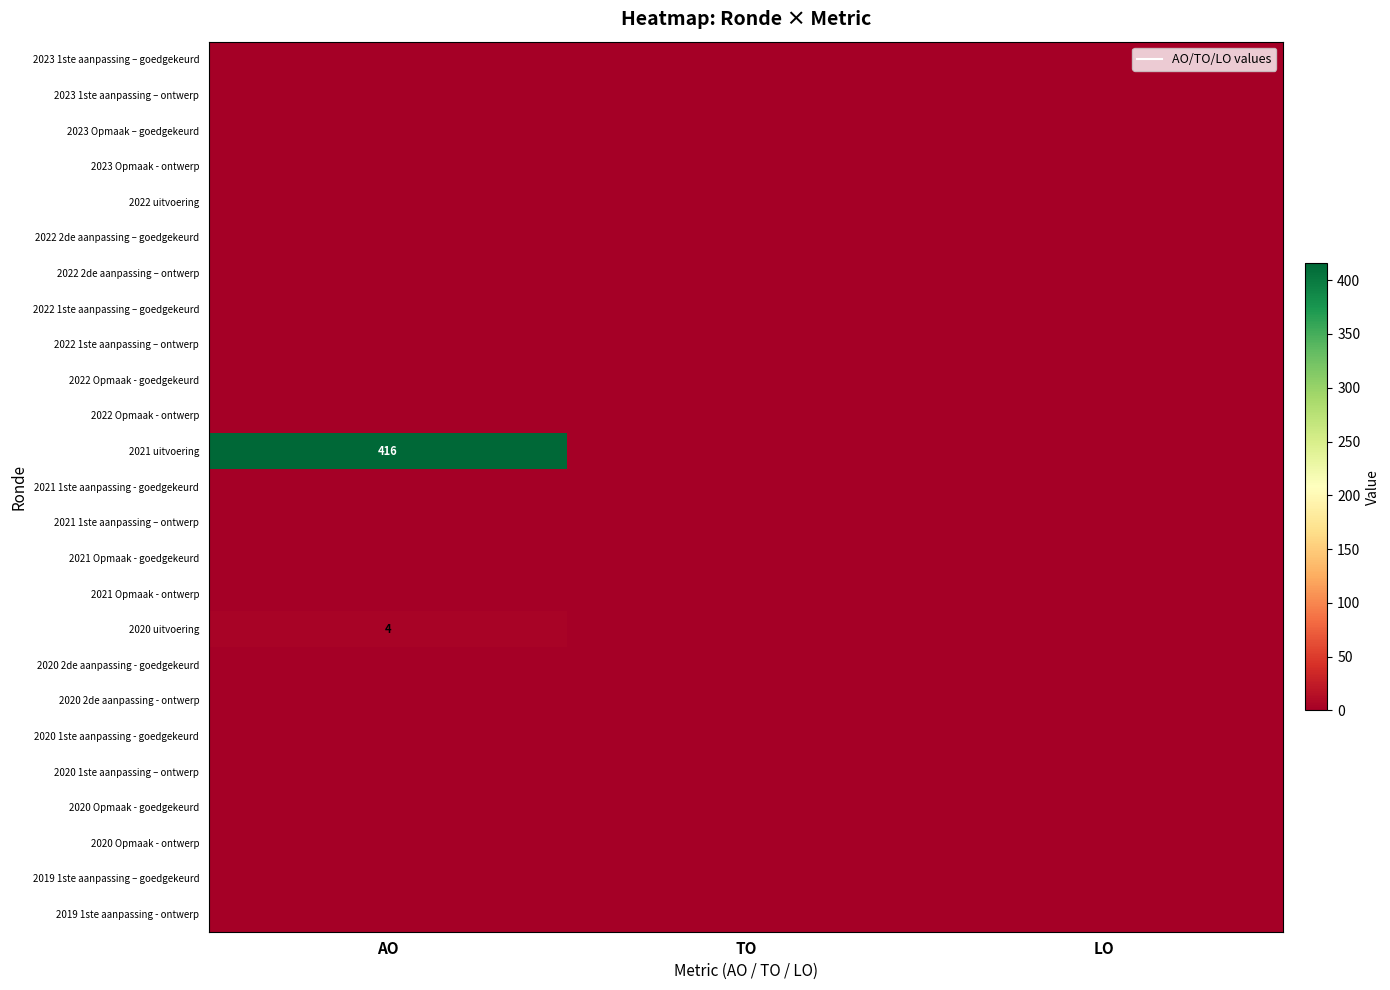

At how many categories does at least one series exceed 248?

1